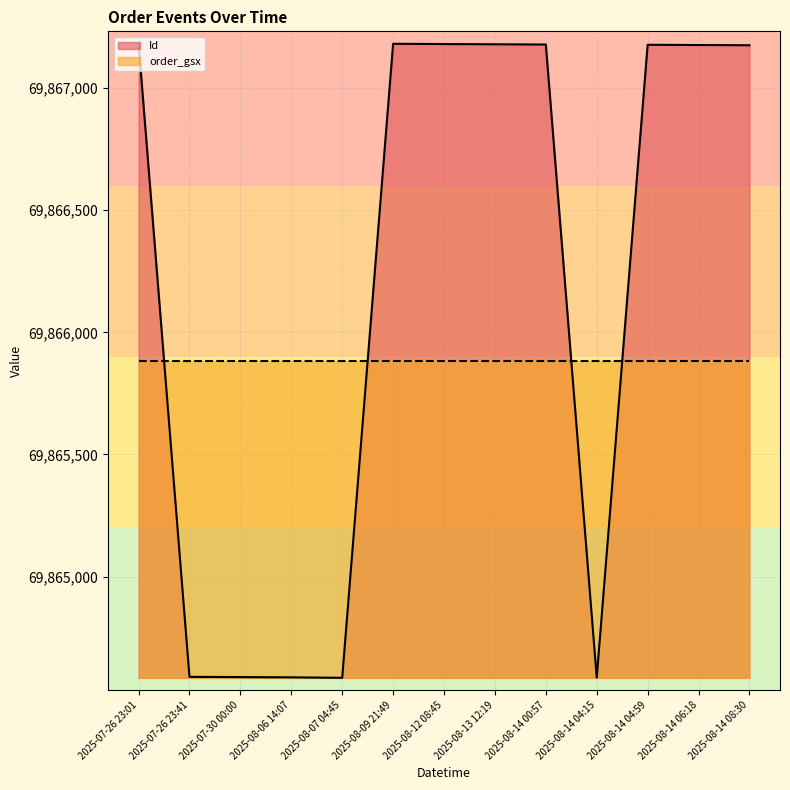

At which label is Id (line) closest to 69865884?

2025-08-14 08:30